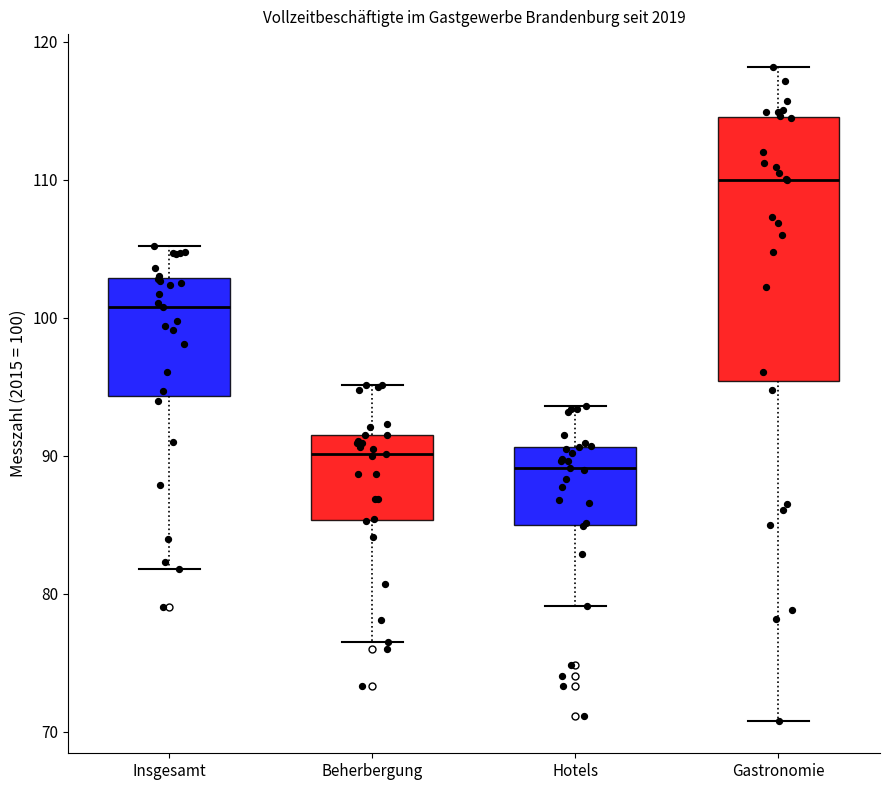

Reading left to right, read every box against the y-axis: the position of its median line, the range the box covers, and the ends of its whiskers. The values are not printed on the chart, so give them approximately, as read against the axis.

Insgesamt: median 101, box 94 to 103, whiskers 82 to 105
Beherbergung: median 90, box 85 to 92, whiskers 77 to 95
Hotels: median 89, box 85 to 91, whiskers 79 to 94
Gastronomie: median 110, box 95 to 115, whiskers 71 to 118